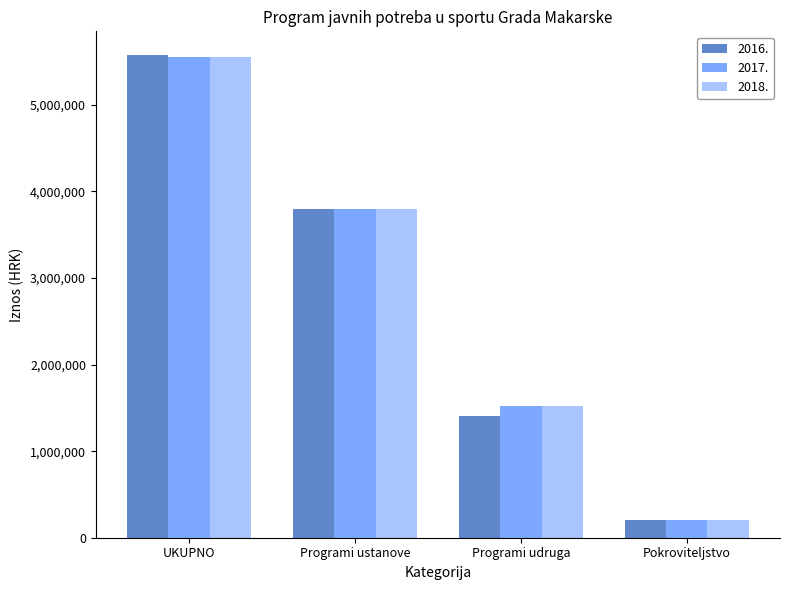

What is the average value of the 2018. series?

2768580